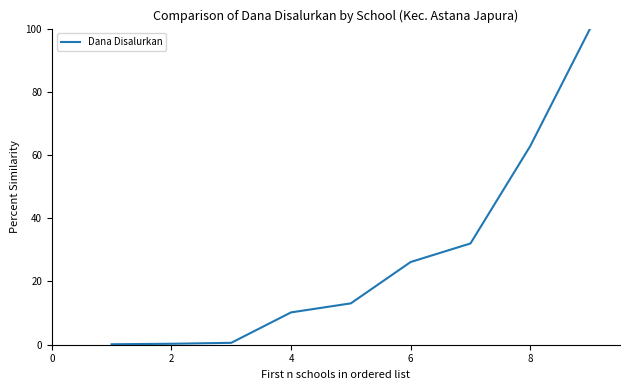

What is the difference between the maximum and minimum values?

99.8